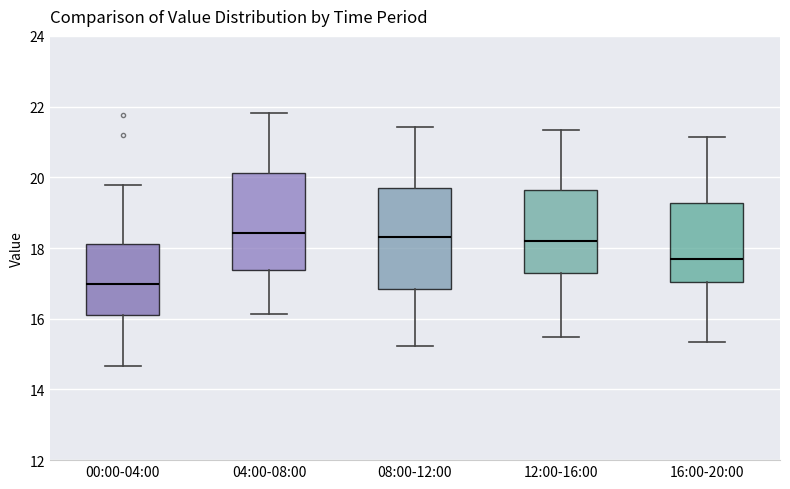

Reading left to right, transcribe this box plot: for each box, give where its median line is, the range the box spans, and where its two whiskers end, as read against the y-axis. The values are not printed on the chart, so give them approximately, as read against the axis.

00:00-04:00: median 17.0, box 16.0 to 18.2, whiskers 14.6 to 19.8
04:00-08:00: median 18.4, box 17.4 to 20.2, whiskers 16.2 to 21.8
08:00-12:00: median 18.4, box 16.8 to 19.8, whiskers 15.2 to 21.4
12:00-16:00: median 18.2, box 17.4 to 19.6, whiskers 15.4 to 21.4
16:00-20:00: median 17.6, box 17.0 to 19.2, whiskers 15.4 to 21.2